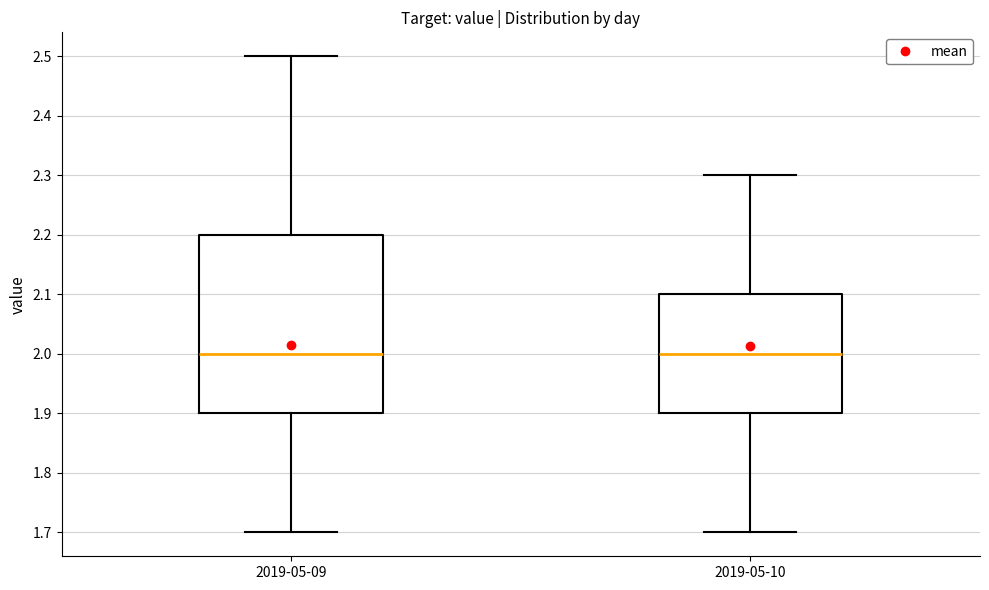

Which box is the tallest, from its lower edge to its upper edge?

2019-05-09